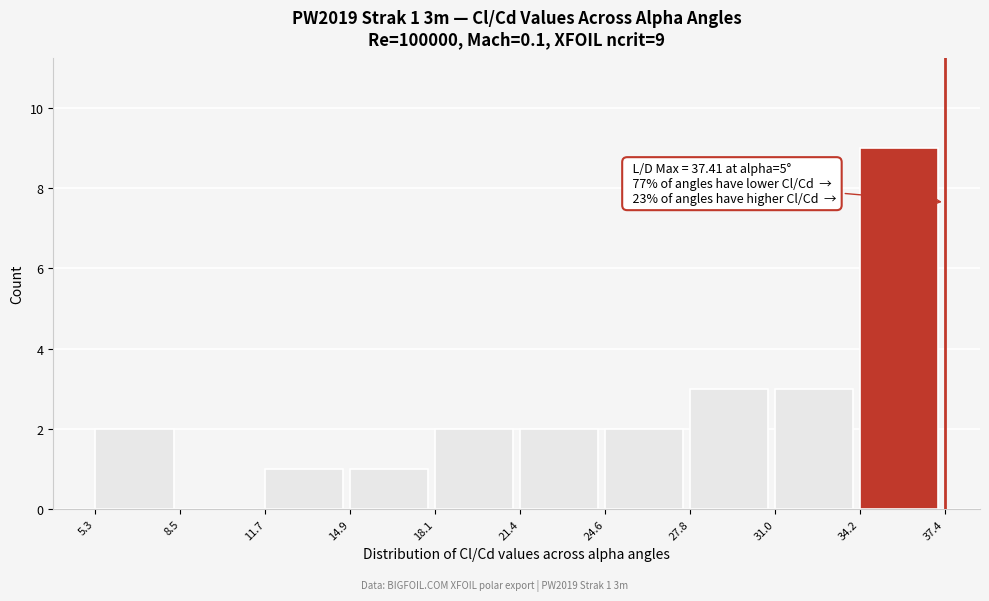

Over which range of the x-axis is the bar tallest?

34.2 to 37.4